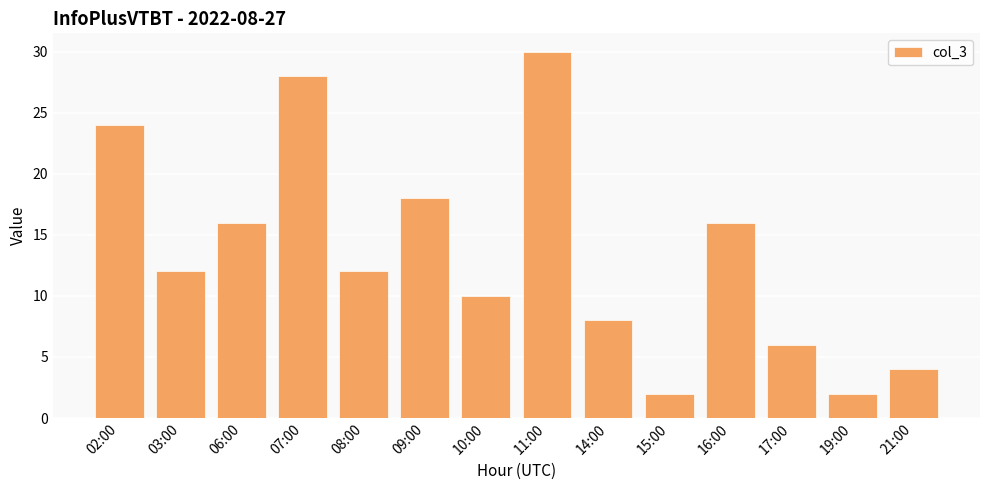

What is the maximum value shown in the chart?

30